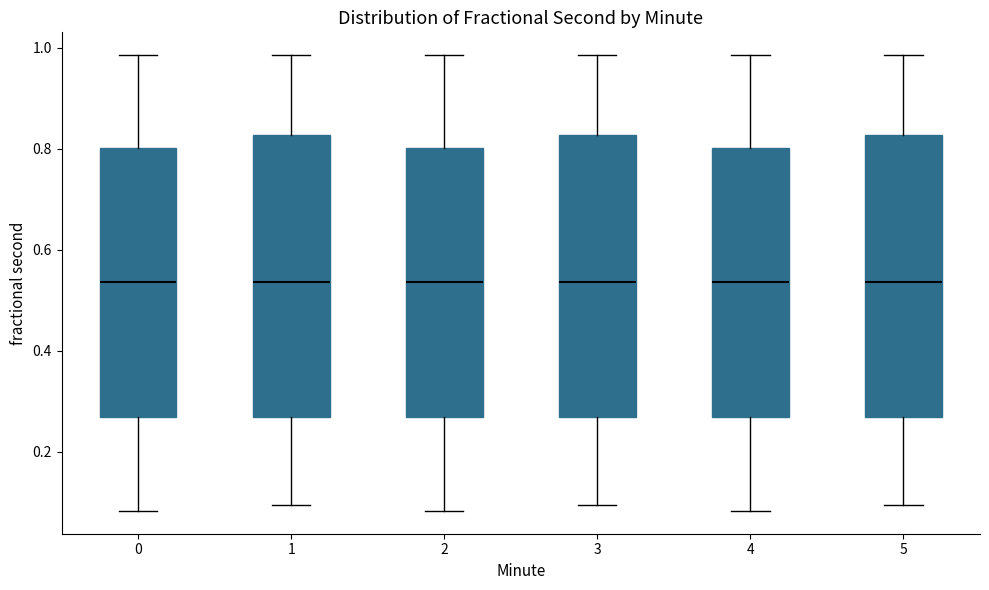

Where does the upper whisker of the box at x = 0 end on the y-axis? The values are not printed on the chart, so give them approximately, as read against the axis.

0.98